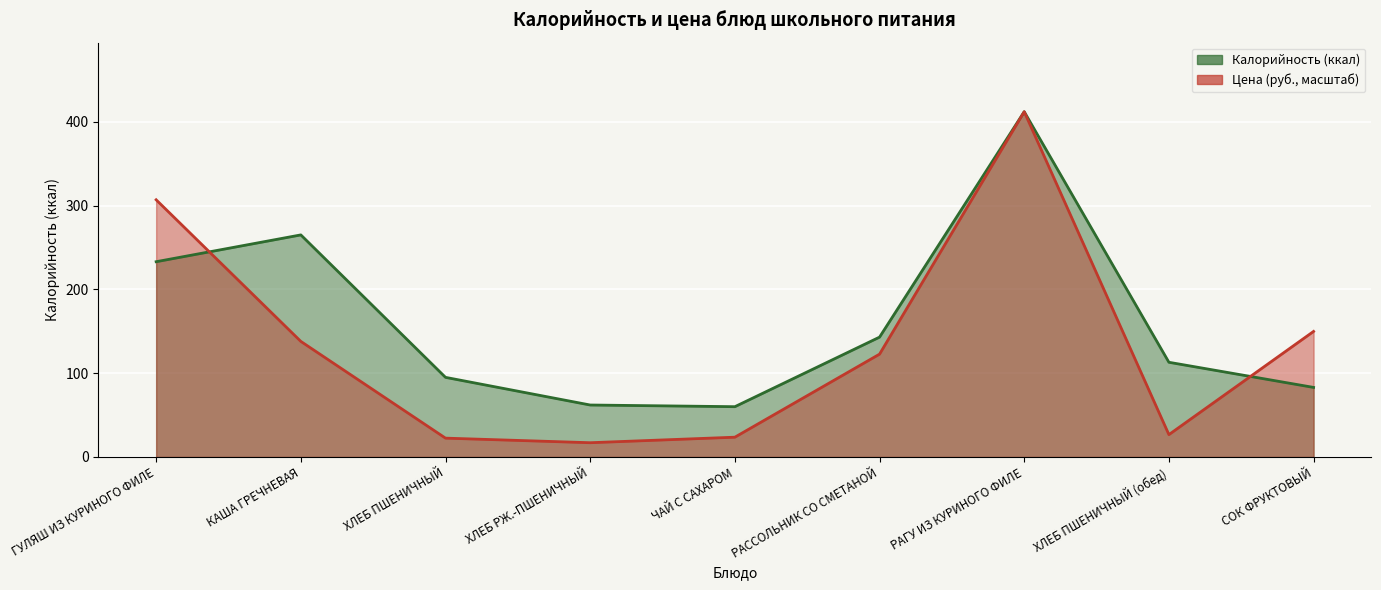

At which category does Цена reach its first local valley?

ХЛЕБ РЖ.-ПШЕНИЧНЫЙ